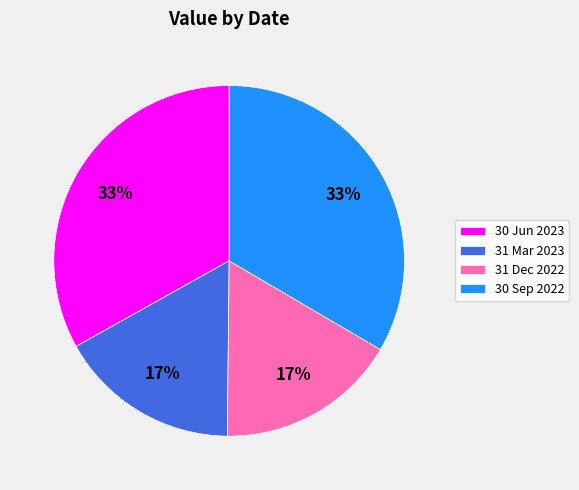

Do 31 Mar 2023 and 31 Dec 2022 together represent more than half of the pie?

No